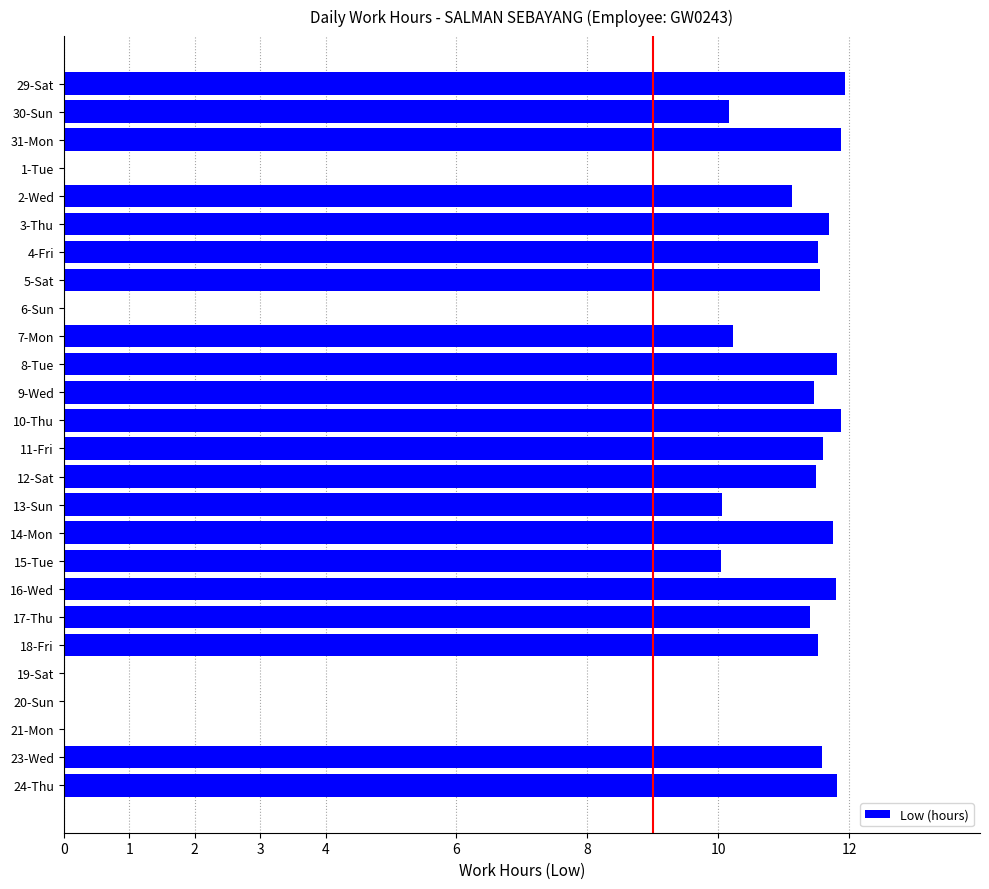

Between 15-Tue and 12-Sat, which is larger?

12-Sat